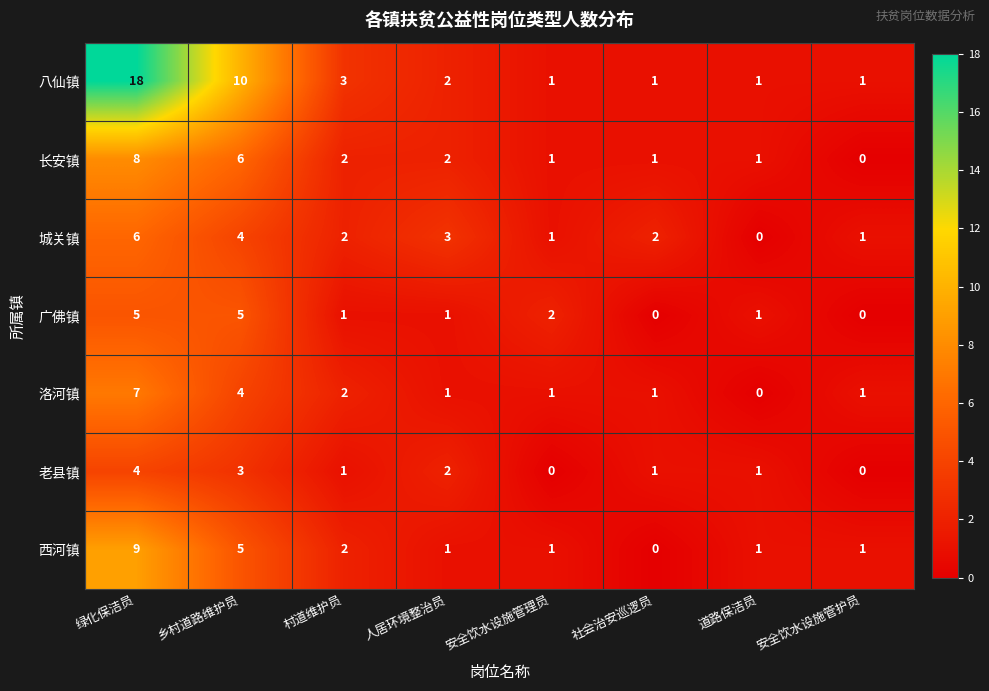

At which label does 西河镇 reach its minimum?

社会治安巡逻员